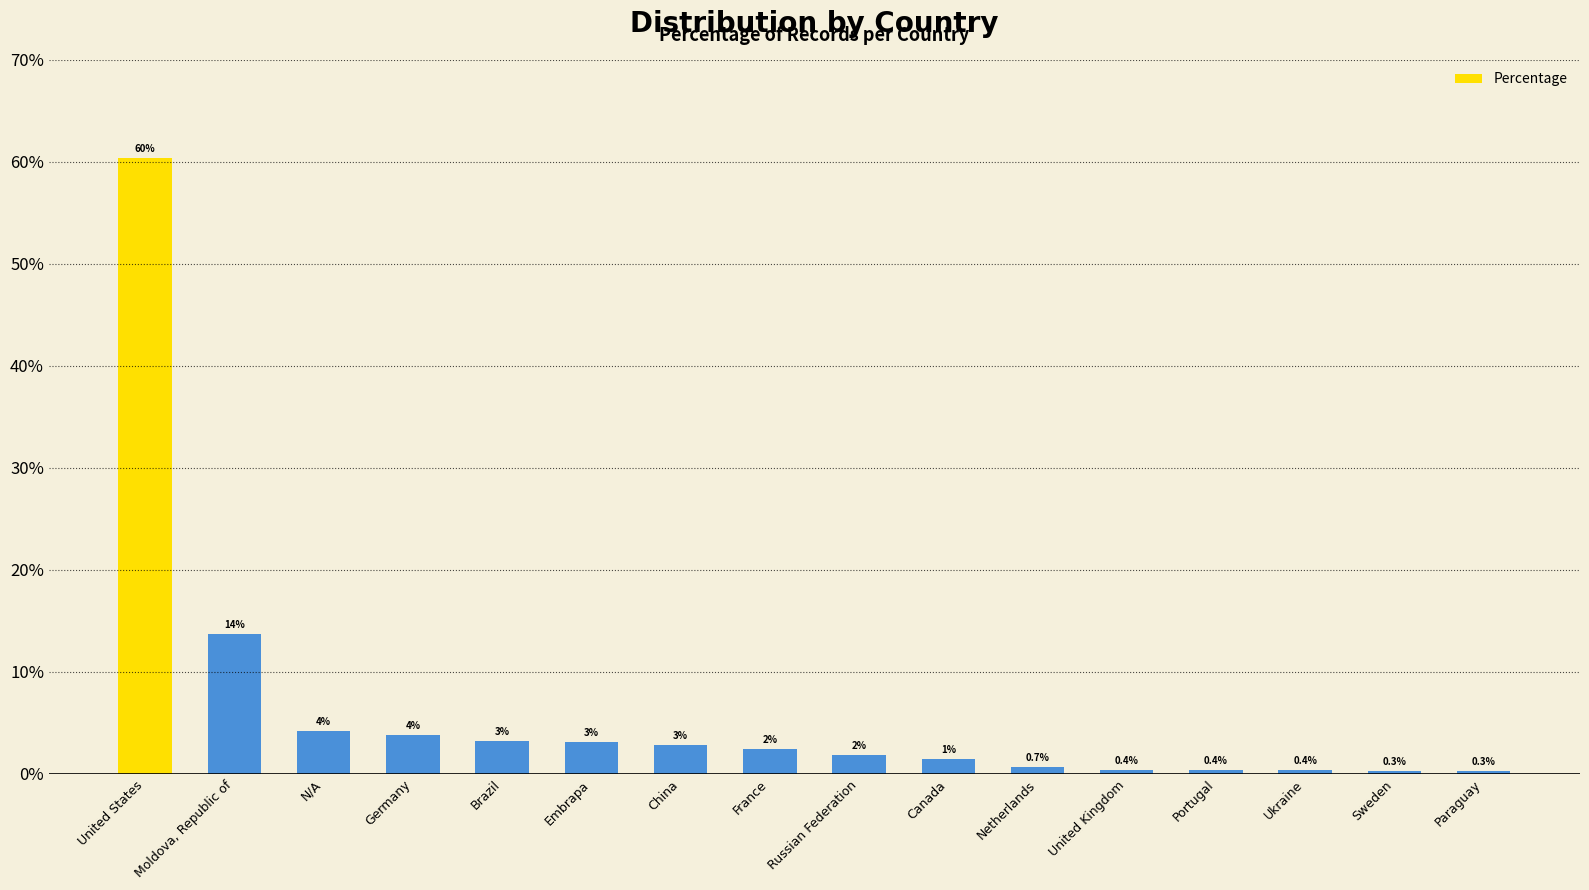

Are the bars horizontal?

No